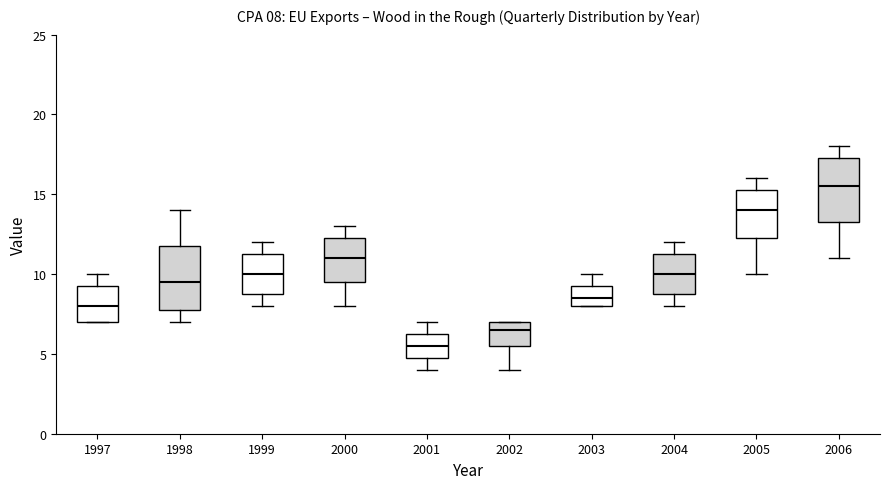

Which box has the highest median line?

2006